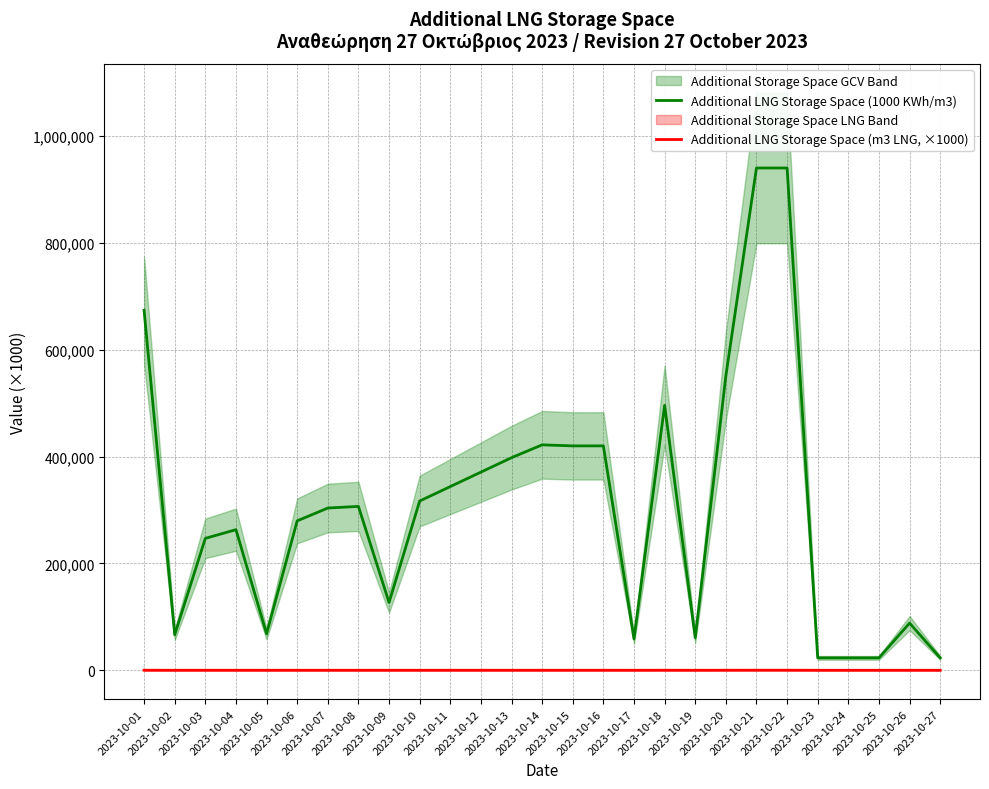

Which label corresponds to the smallest value in the chart?

2023-10-23